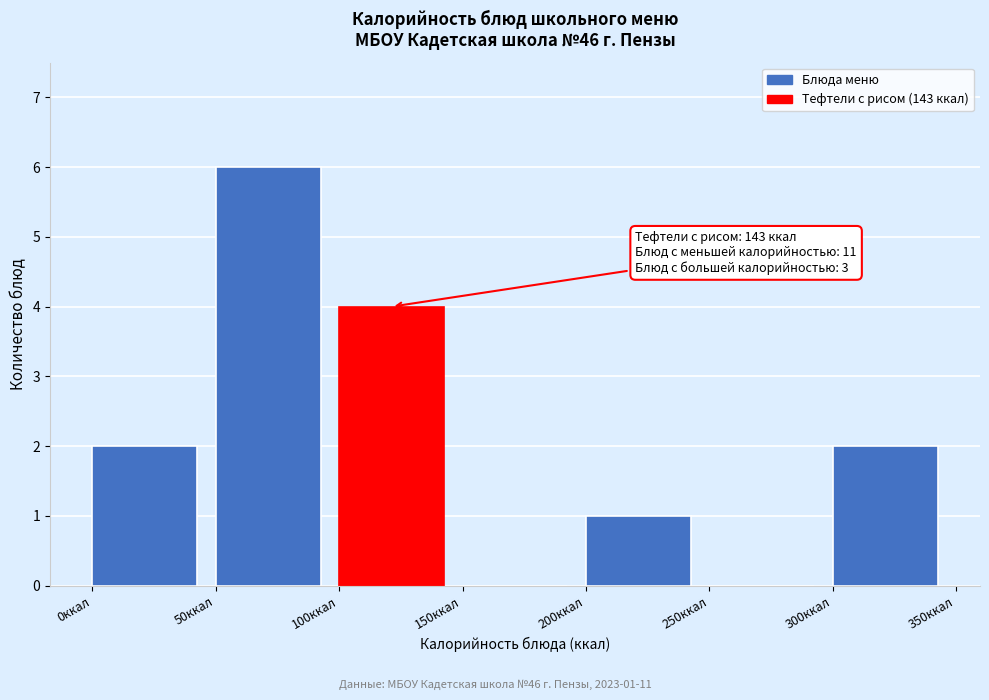

Over which range of the x-axis is the bar tallest?

50 to 100